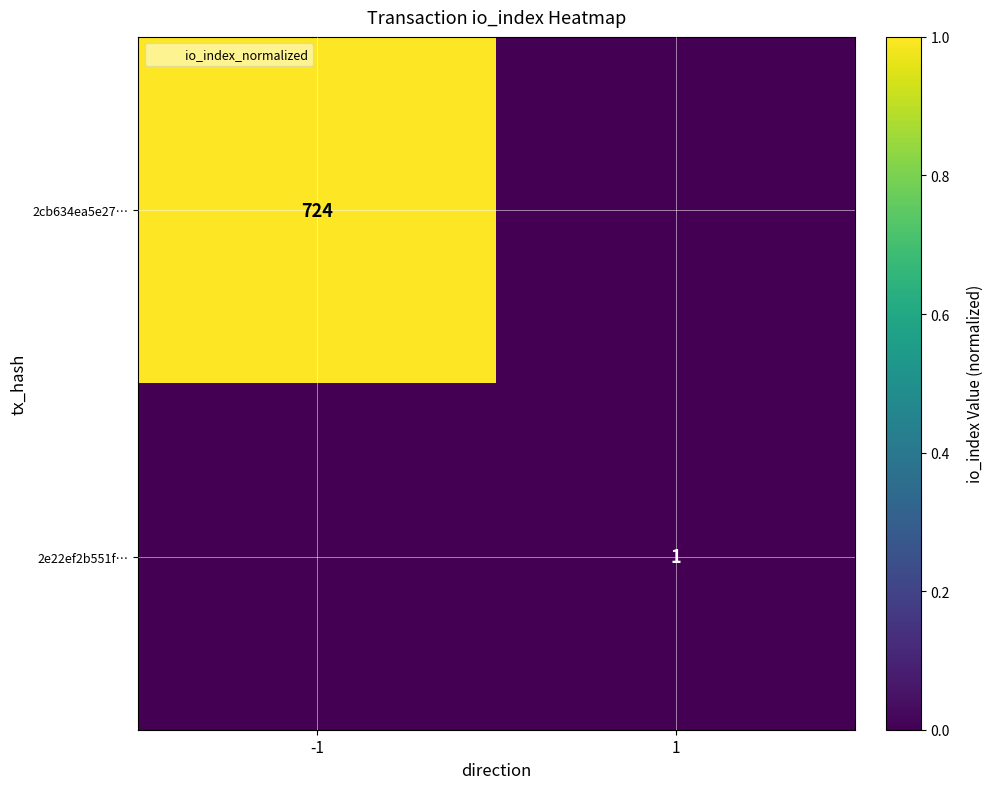

Is it true that 2e22ef2b551f… equals 2 at 1?

False